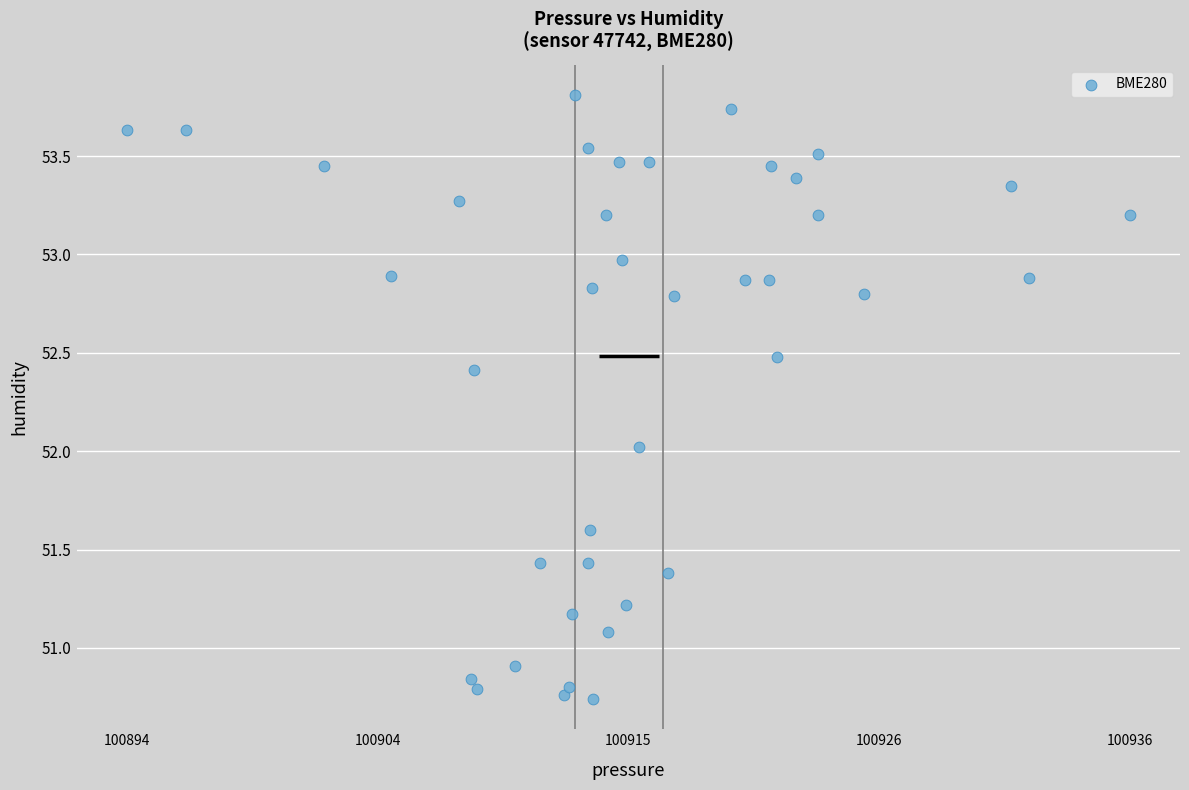

What is the range of Y values (max minus min)?

3.1